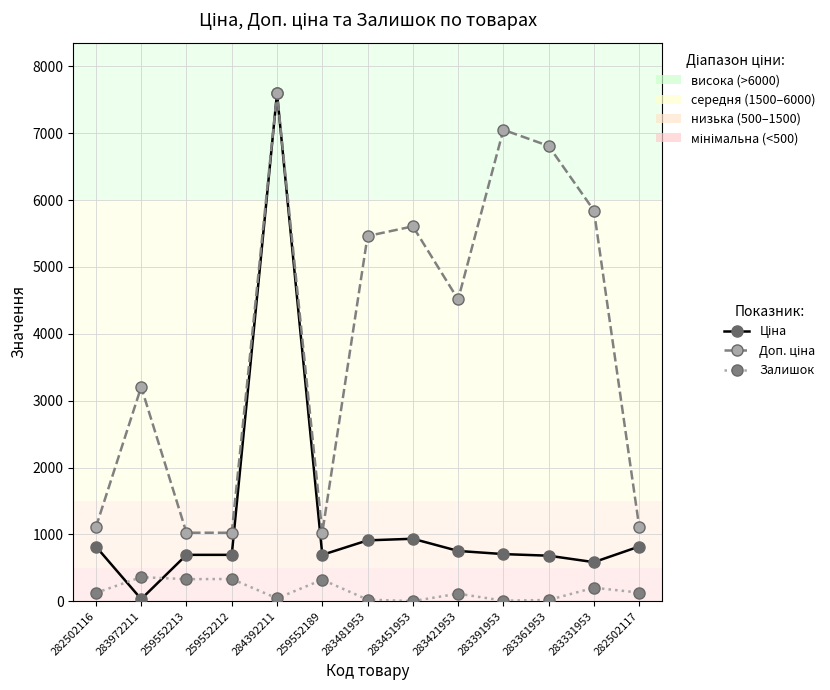

What is the spread (max minus min) of values at 283421953?

4400.3